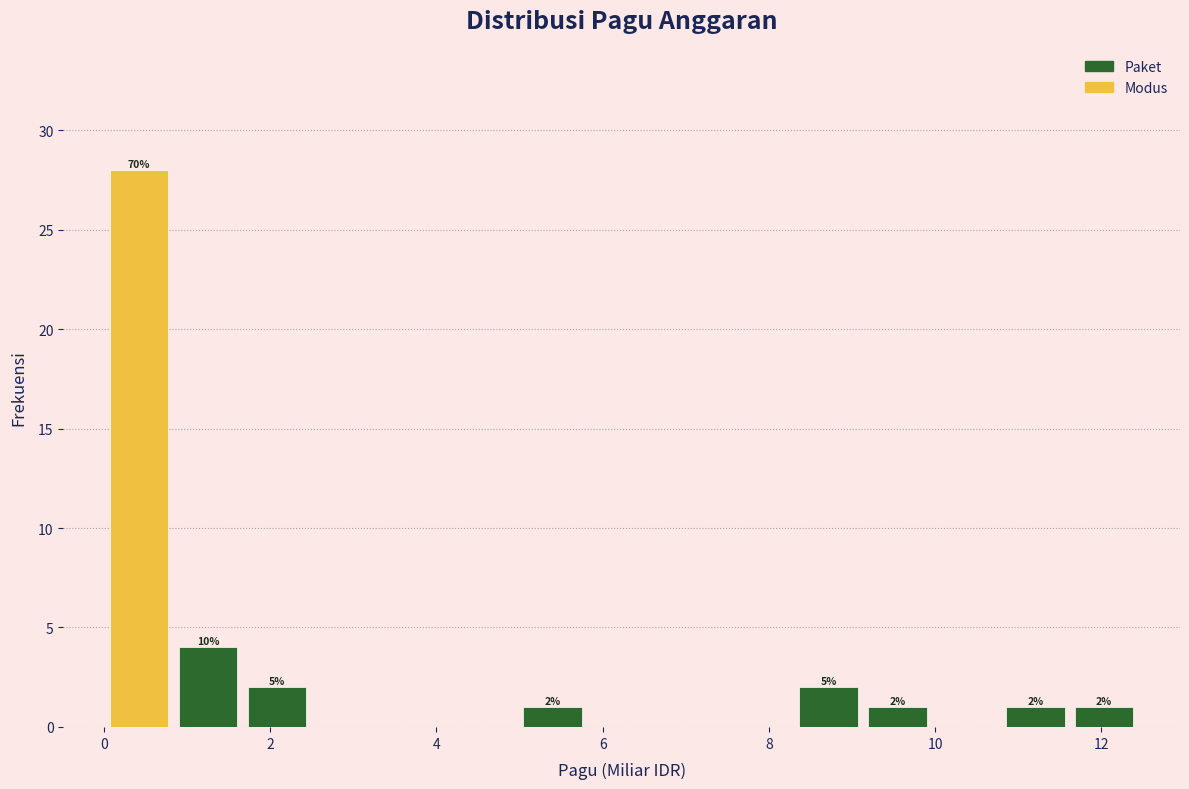

Over which range of the x-axis is the bar tallest?

0.0 to 0.8